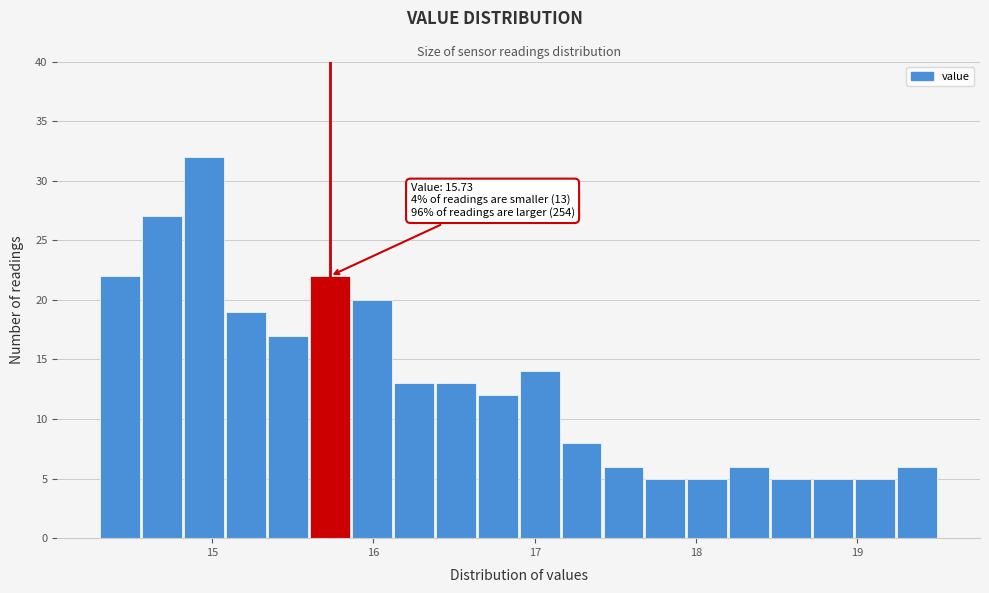

Read against the x-axis, roughly where is the centre of the tallest bar?

15.0